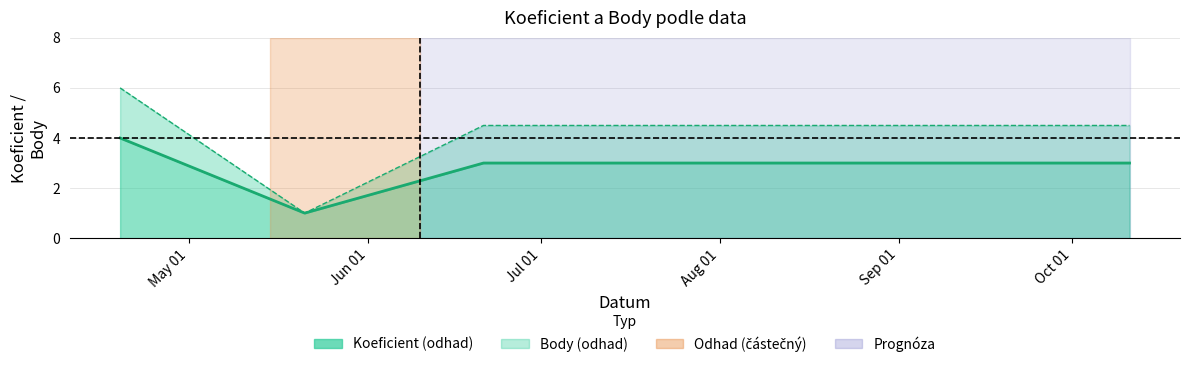

What is the difference between the Koeficient values at 2014-10-11 and 2014-04-19?

1.0